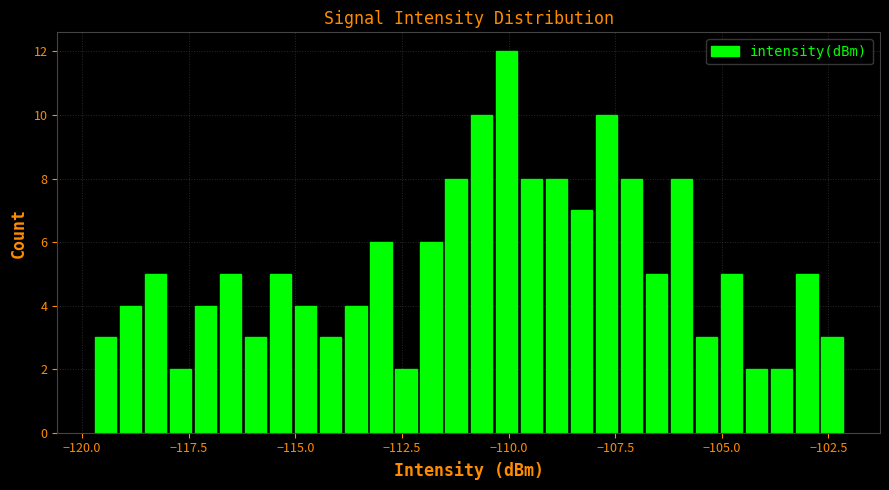

Read against the x-axis, roughly where is the centre of the tallest bar?

-110.0